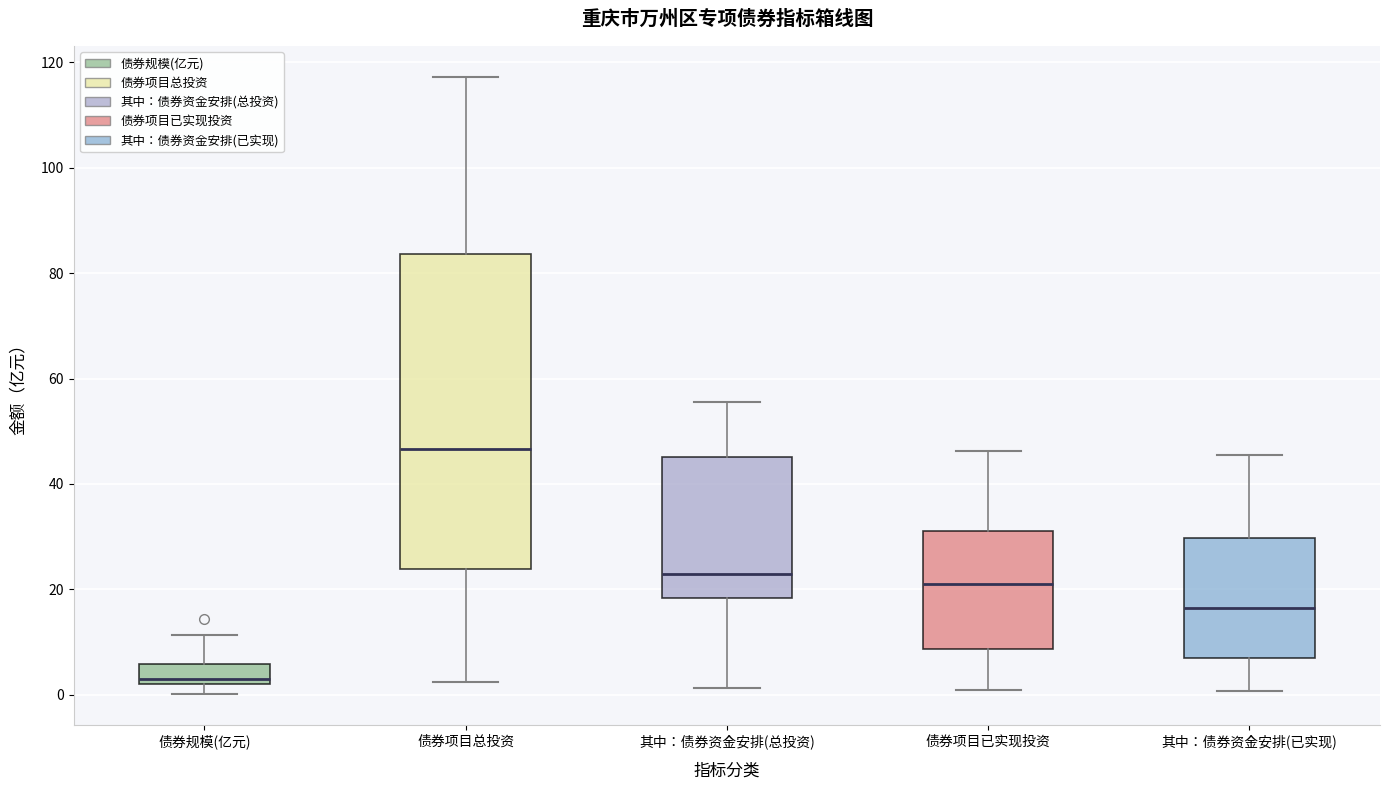

Comparing the boxes themselves (not the whiskers), which one is the tallest?

债券项目总投资